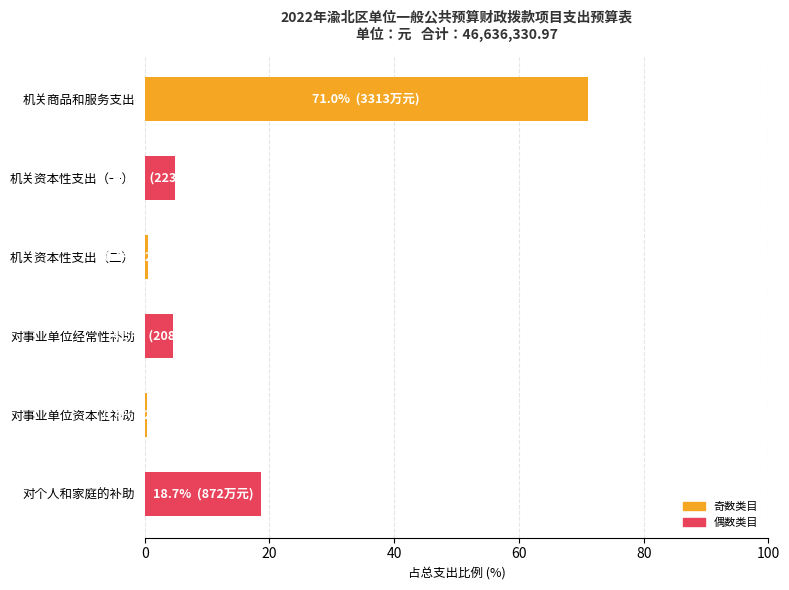

The chart shows a value of 30.8 at 机关商品和服务支出. True or false?

False